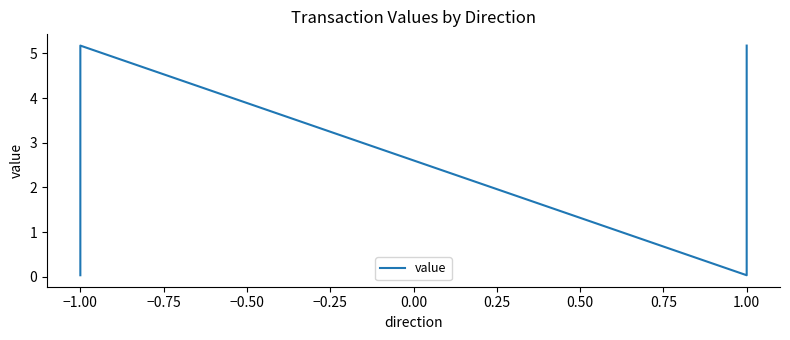

The chart shows a value of 7.2 at −1.00. True or false?

False